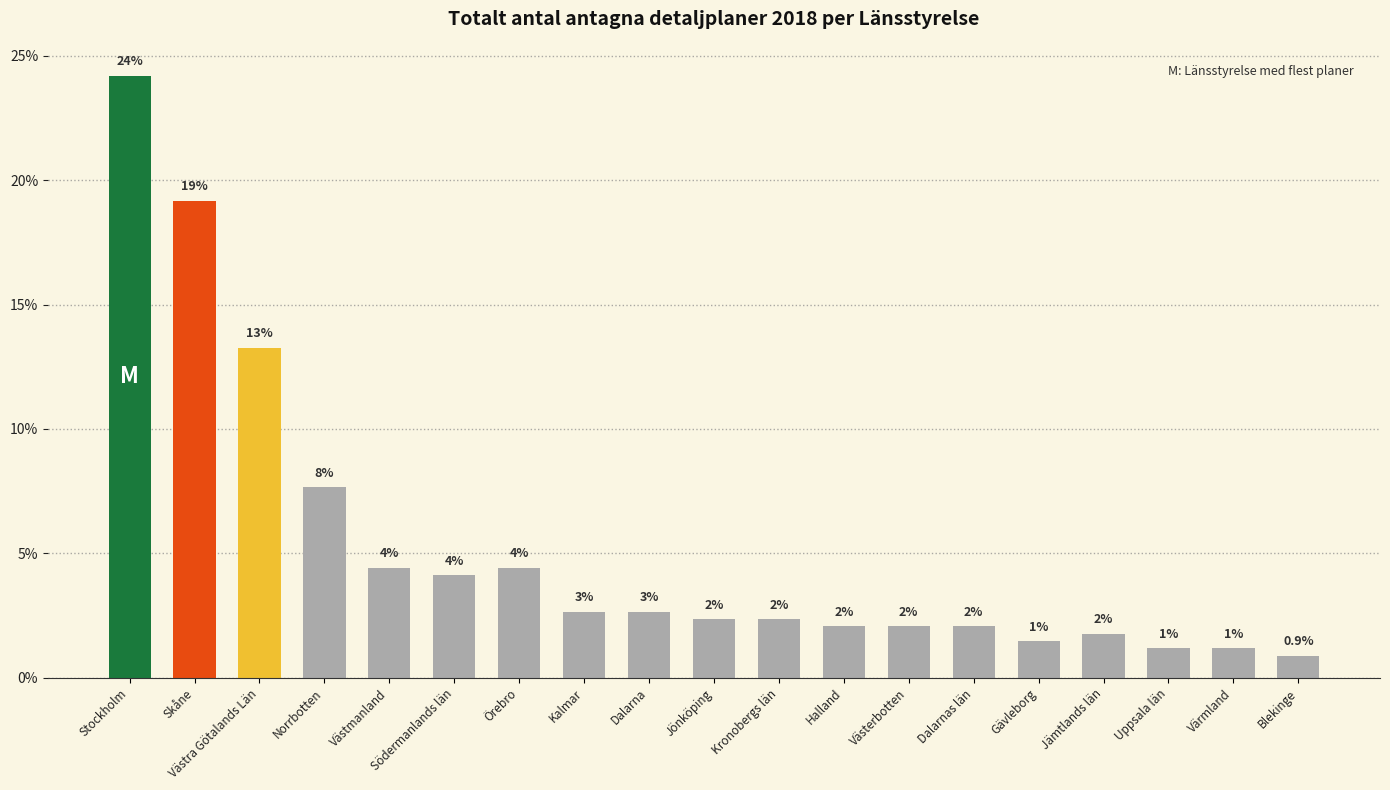

True or false: the data shows 24.2 at Stockholm.

True